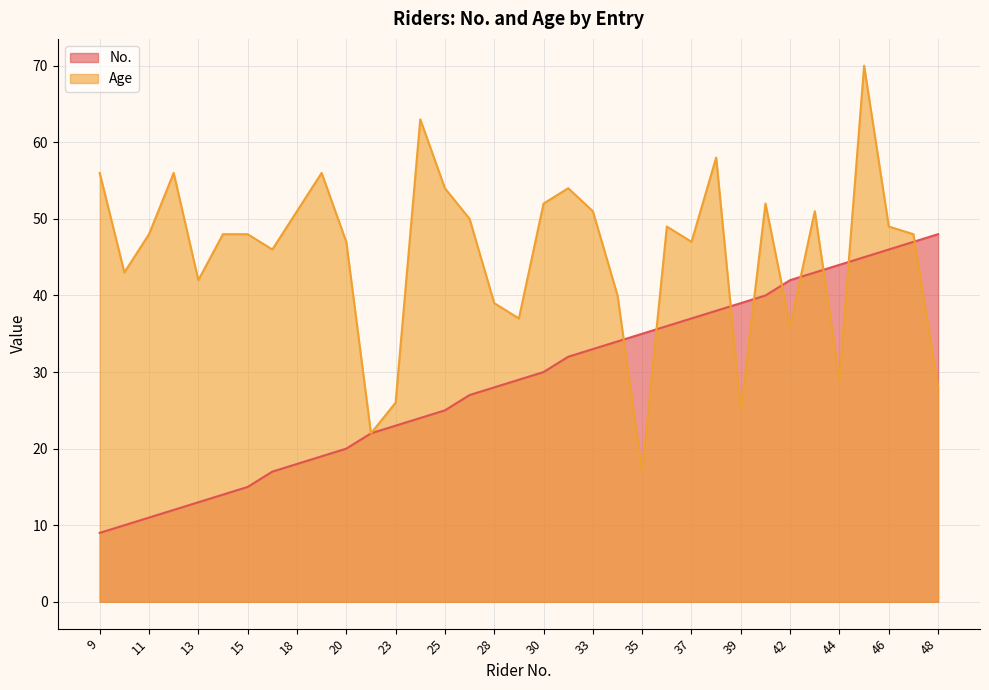

At which category does the chart reach its minimum across all series?

9